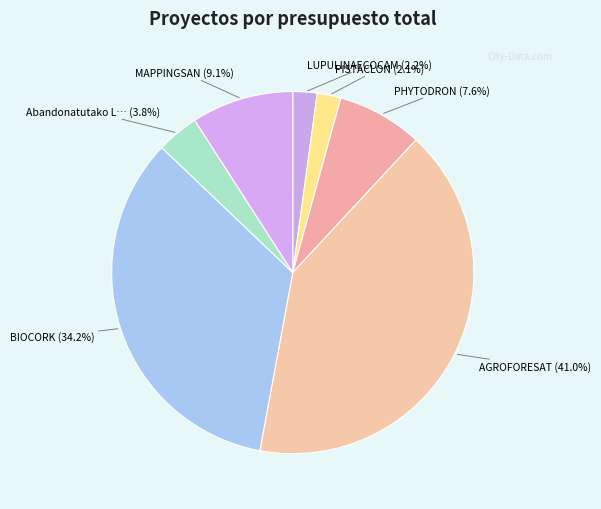

How many segments does this pie chart have?

7